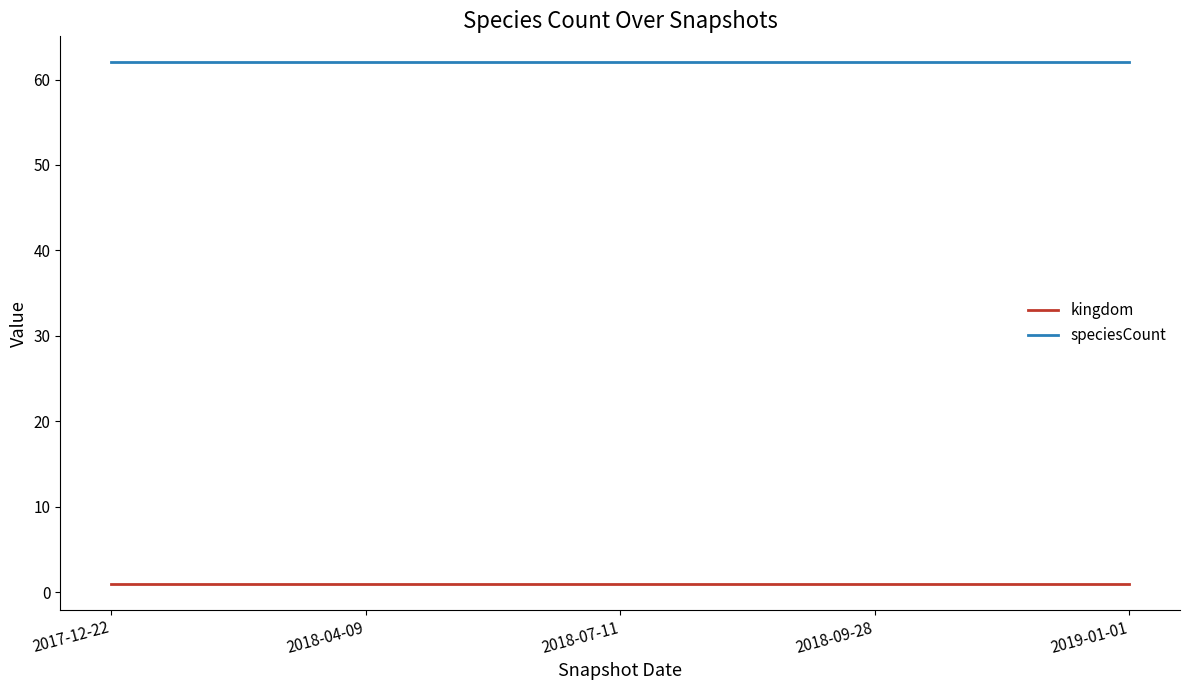

True or false: speciesCount has more than 2 points higher than both neighbors.

False